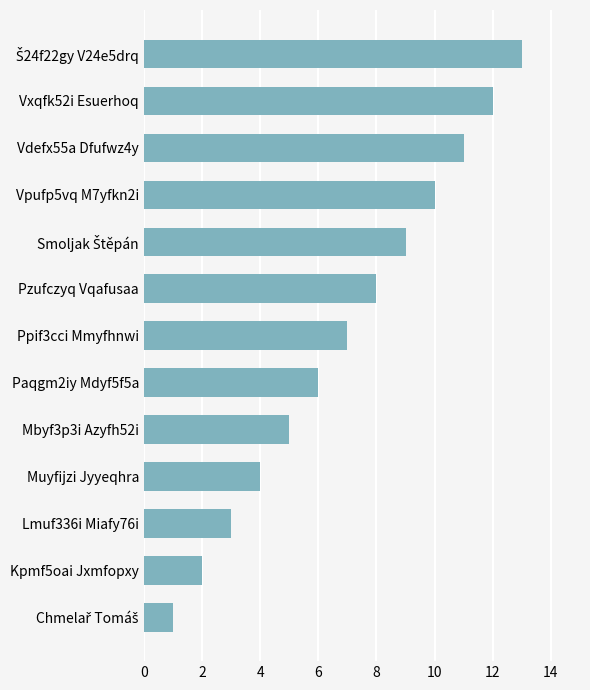

What is the change in value from Muyfijzi Jyyeqhra to Vpufp5vq M7yfkn2i?

+6